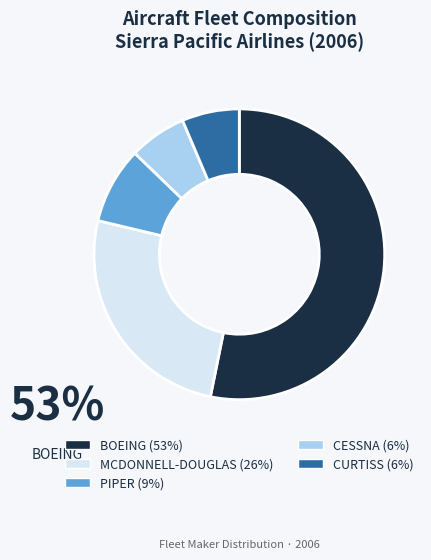

Is there any slice that represents more than half of the pie?

Yes